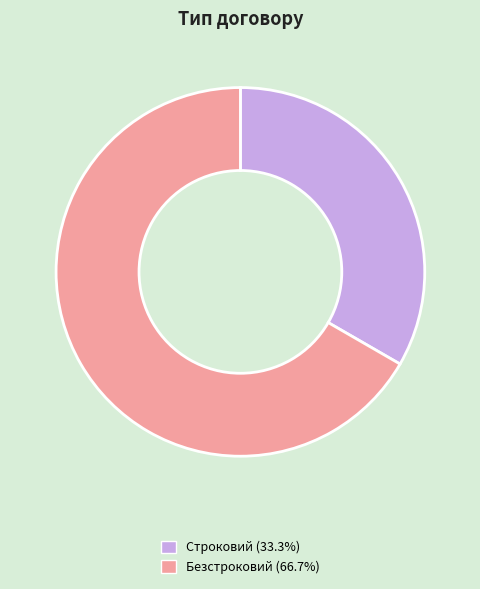

Which slice is the smallest?

Строковий